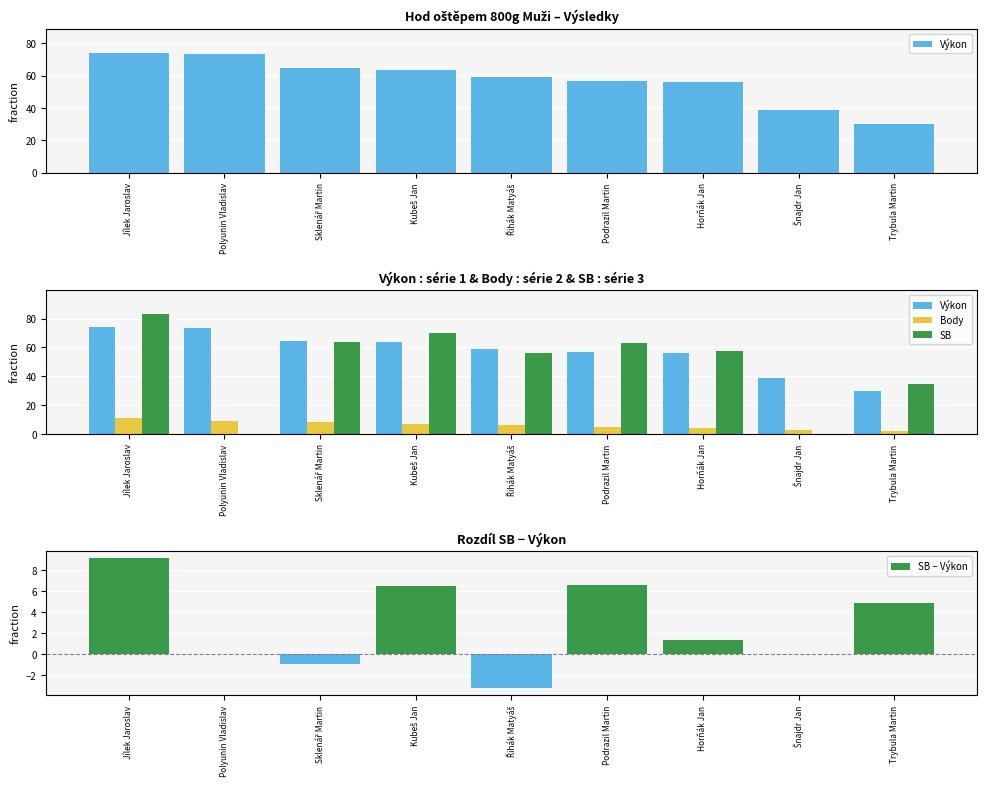

Which category has the highest value across all series?

Jílek Jaroslav